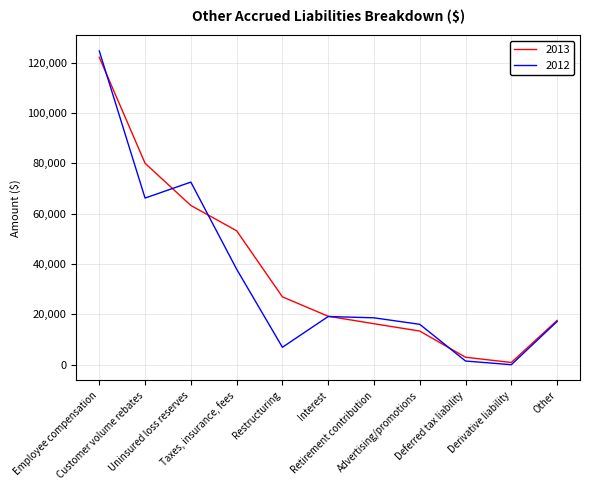

What is the difference between the 2013 values at Restructuring and Deferred tax liability?

23988